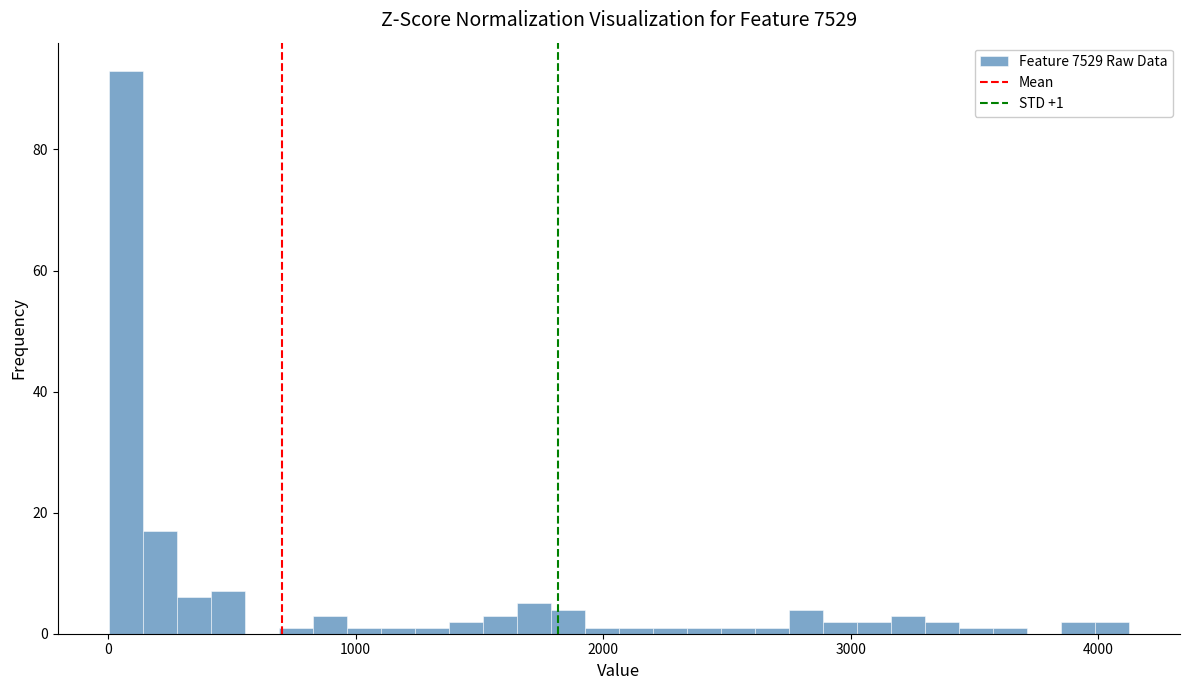

Read against the x-axis, roughly where is the centre of the tallest bar?

100